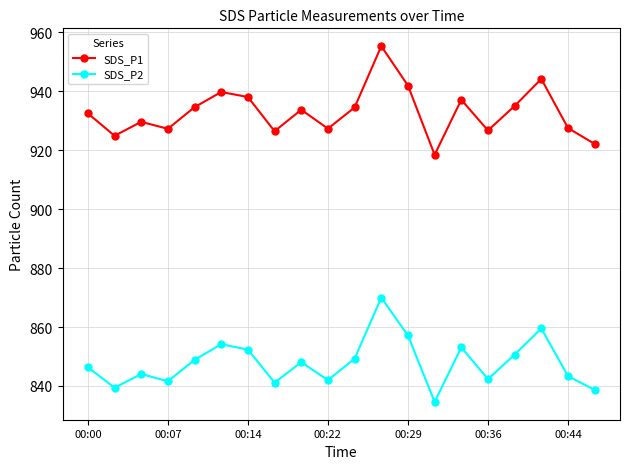

Which series has the widest spread of values?

SDS_P1